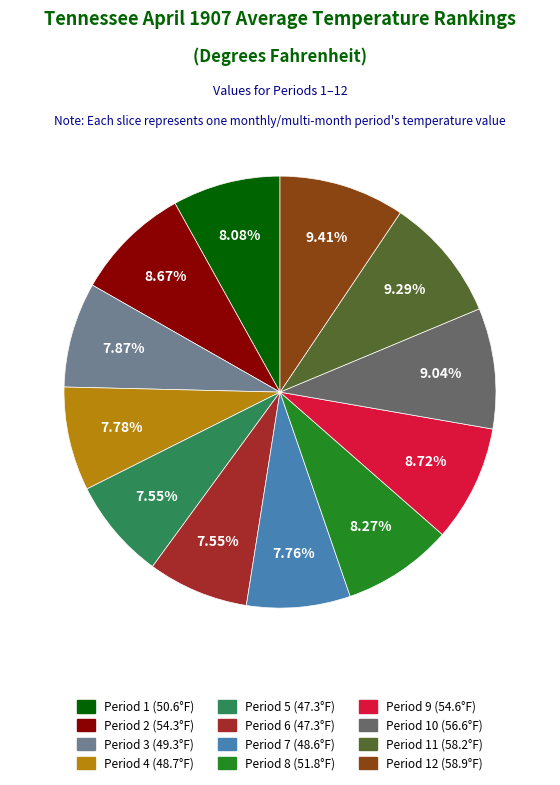

Count the number of slices in the pie.

12